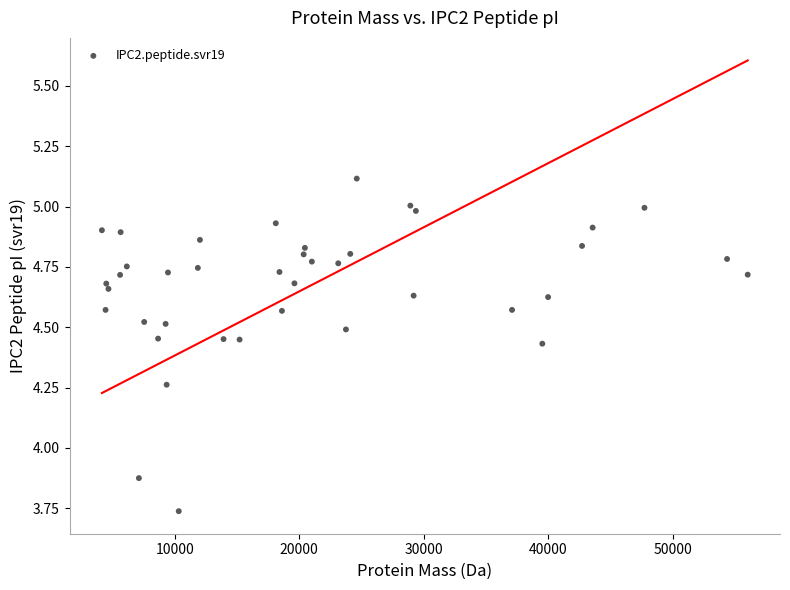

What is the range of X values (max minus min)?

51909.9